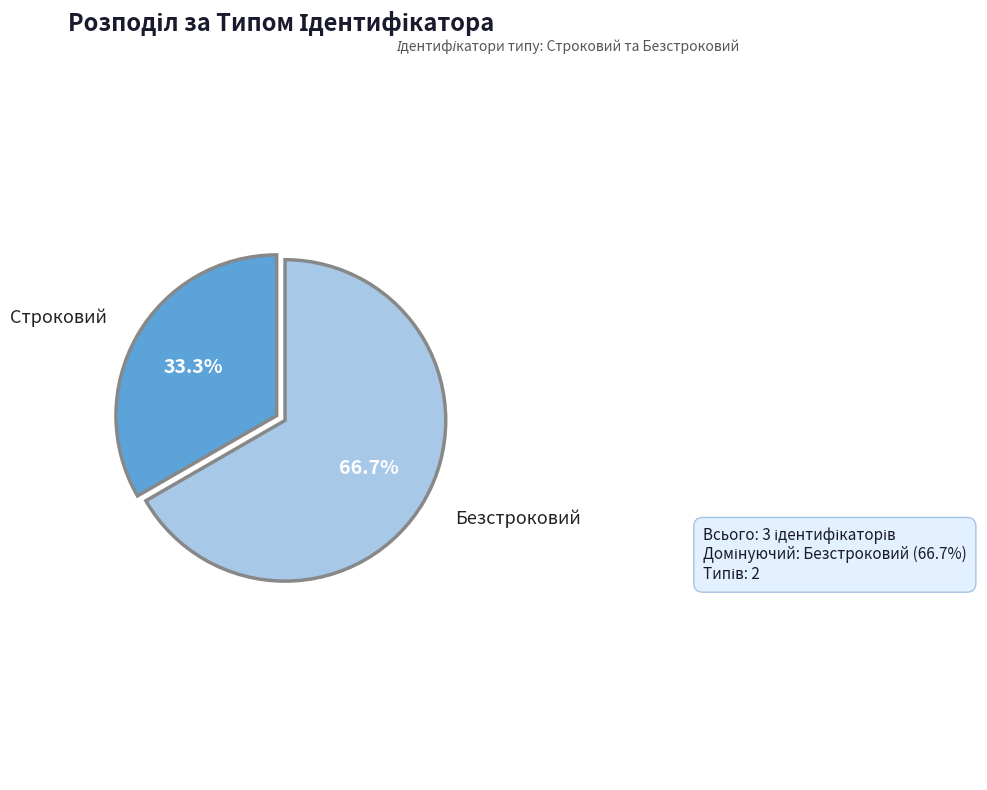

What is the change in value from Строковий to Безстроковий?

+1